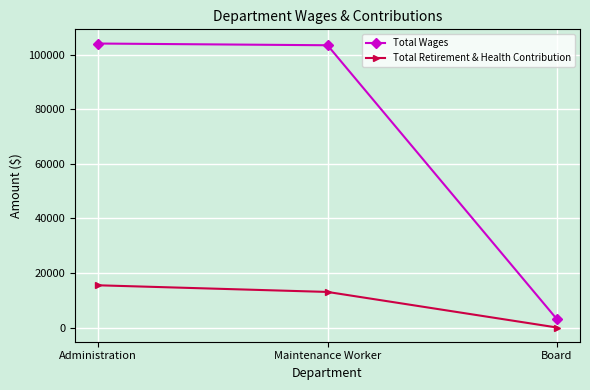

Count the number of data series in this chart.

2